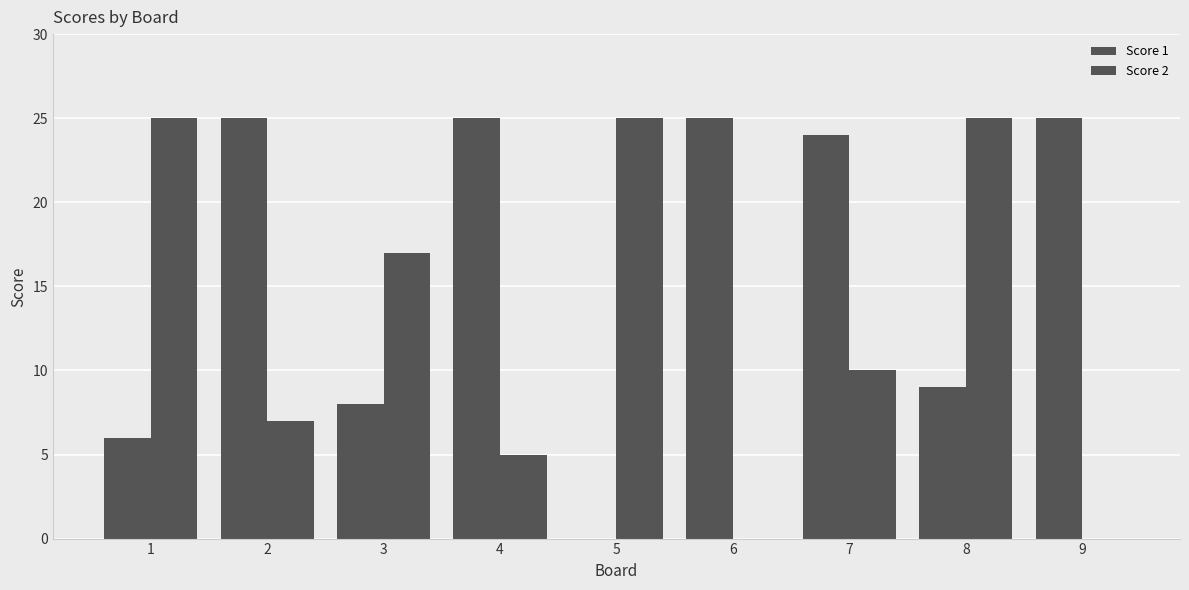

Where does the Score 1 series first go above 24?

2